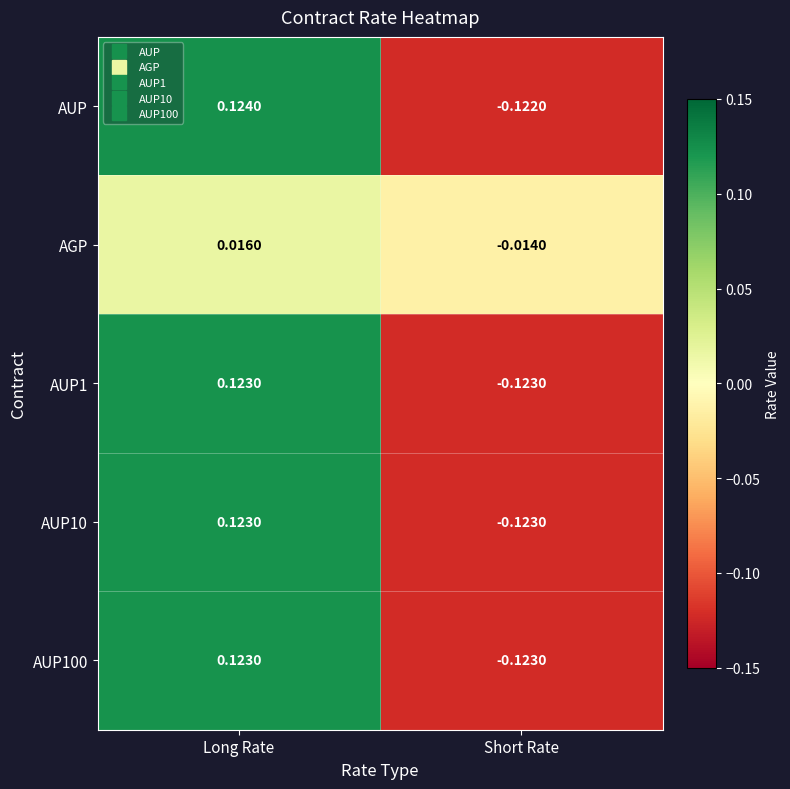

Count the number of data series in this chart.

5